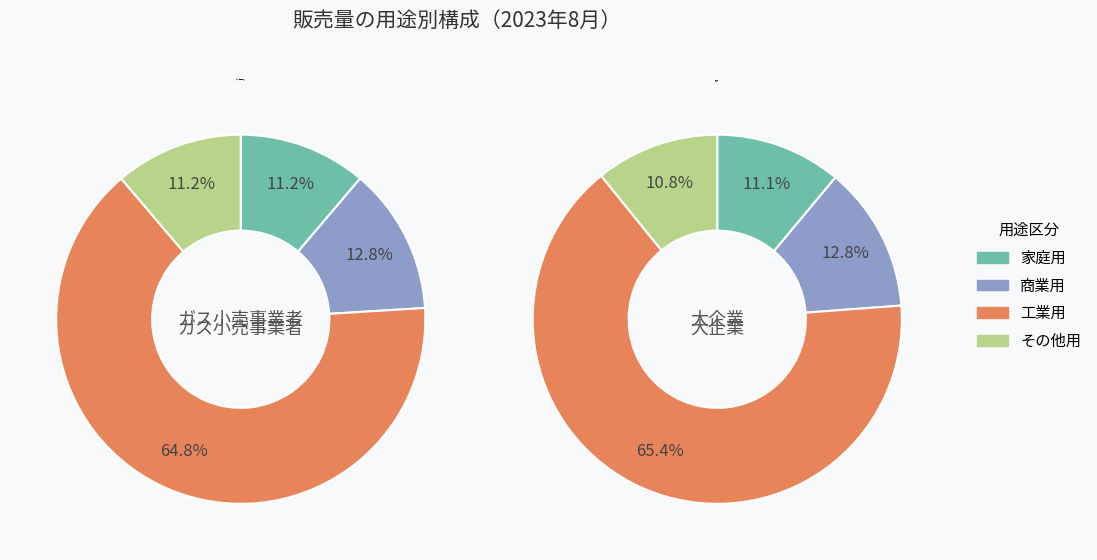

True or false: 0 accounts for 41% of the total.

False